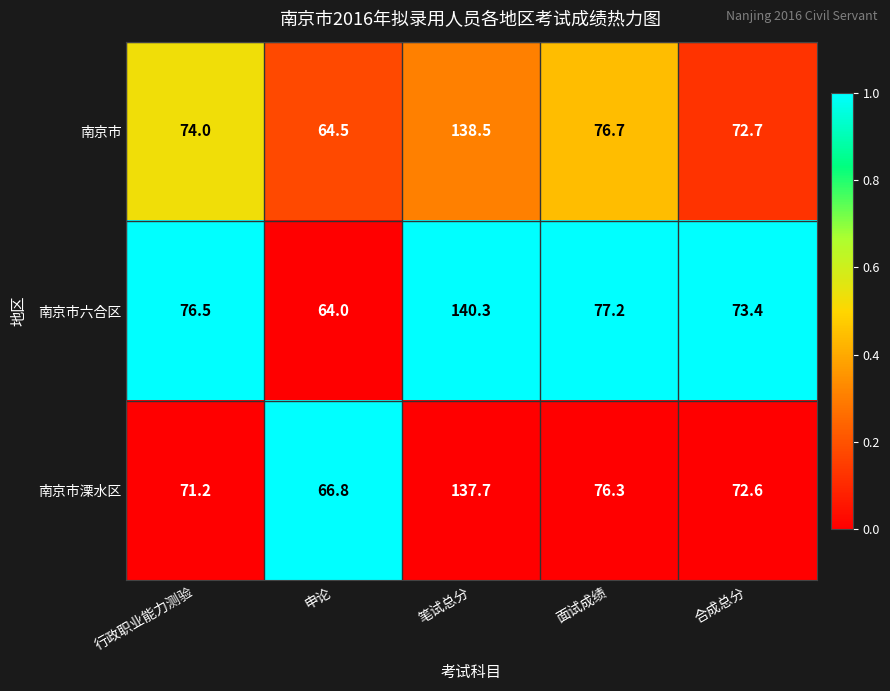

Which series has the widest spread of values?

南京市六合区